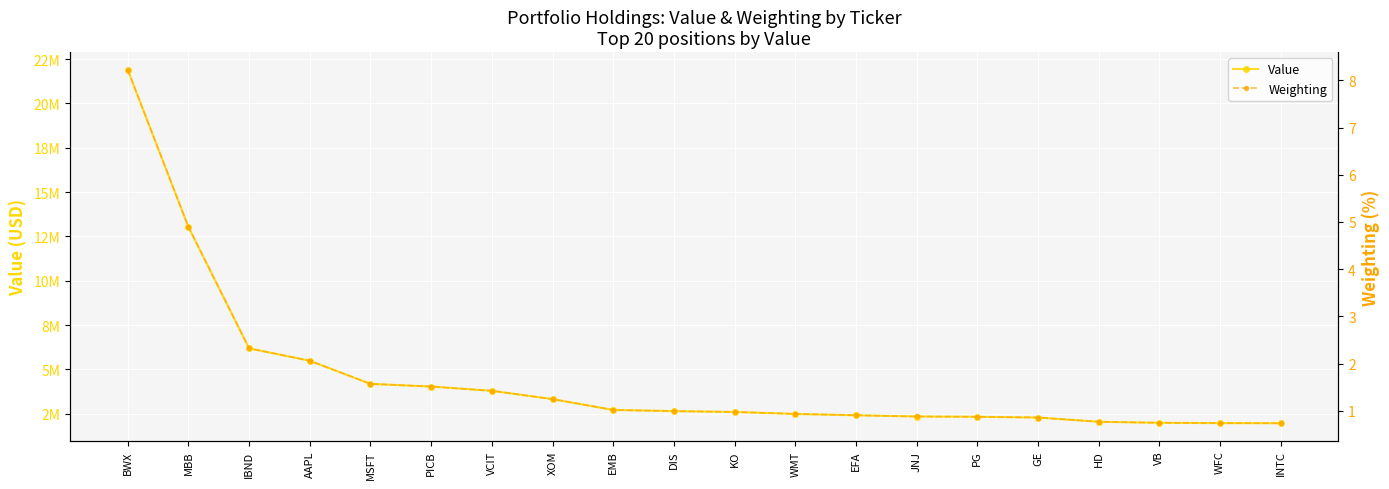

Reading left to right, list all the values displayed in this chart.

Value: BWX=21897000.0	MBB=13036000.0	IBND=6188000.0	AAPL=5490000.0	MSFT=4185000.0	PICB=4034000.0	VCIT=3794000.0	XOM=3325000.0	EMB=2715000.0	DIS=2648000.0	KO=2601000.0	WMT=2489000.0	EFA=2414000.0	JNJ=2345000.0	PG=2329000.0	GE=2287000.0	HD=2048000.0	VB=1990000.0	WFC=1972000.0	INTC=1966000.0
Weighting: BWX=8.2	MBB=4.9	IBND=2.3	AAPL=2.1	MSFT=1.6	PICB=1.5	VCIT=1.4	XOM=1.2	EMB=1.0	DIS=1.0	KO=1.0	WMT=0.9	EFA=0.9	JNJ=0.9	PG=0.9	GE=0.9	HD=0.8	VB=0.7	WFC=0.7	INTC=0.7